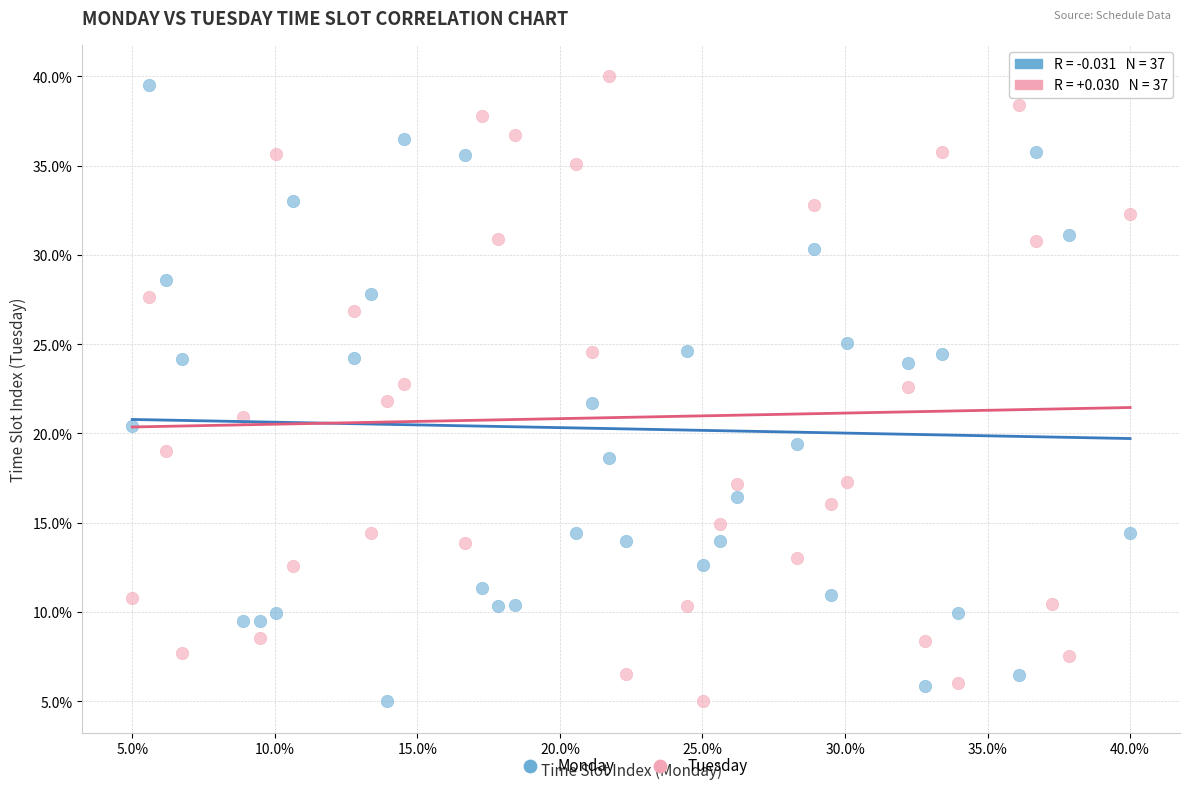

Across all data points, what is the range of Y values (max minus min)?

35.0